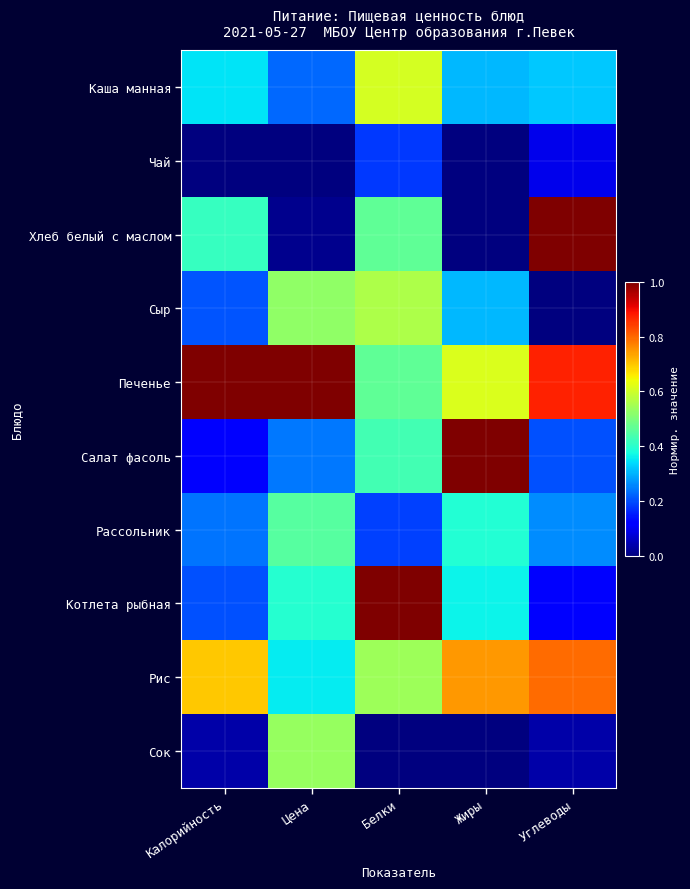

Which series has the largest total across all categories?

Печенье